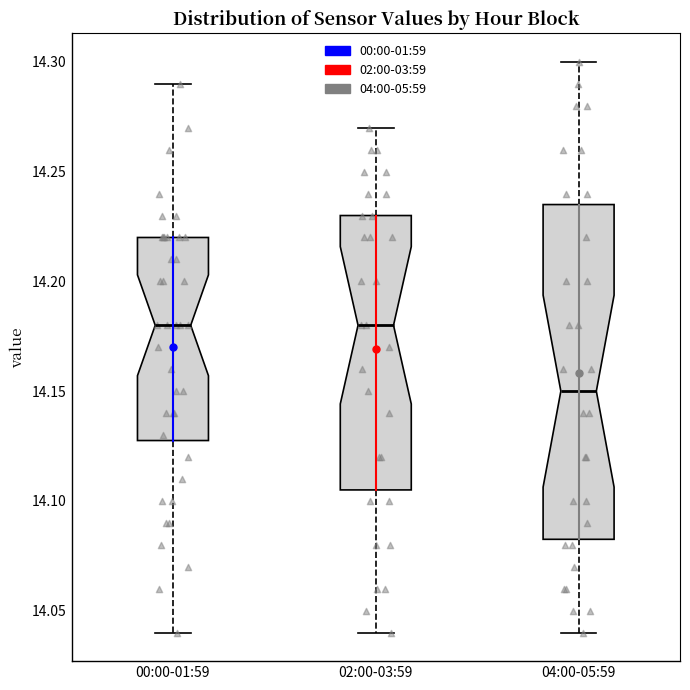

Which box is the tallest, from its lower edge to its upper edge?

04:00-05:59